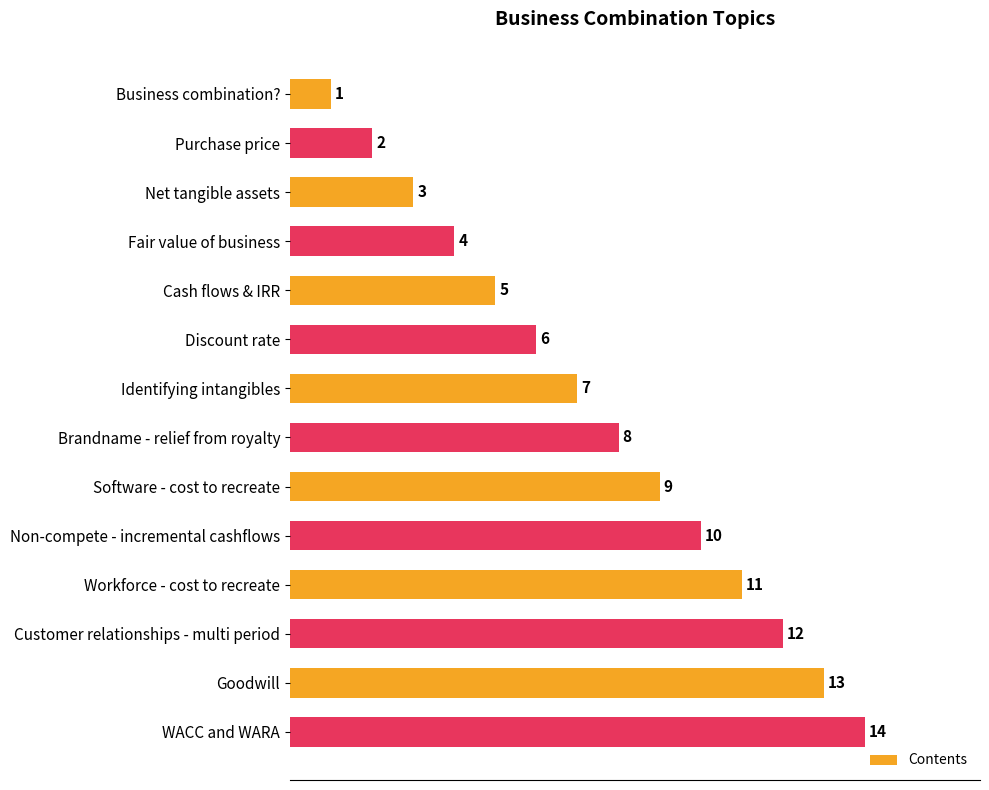

The chart shows a value of 15 at Software - cost to recreate. True or false?

False